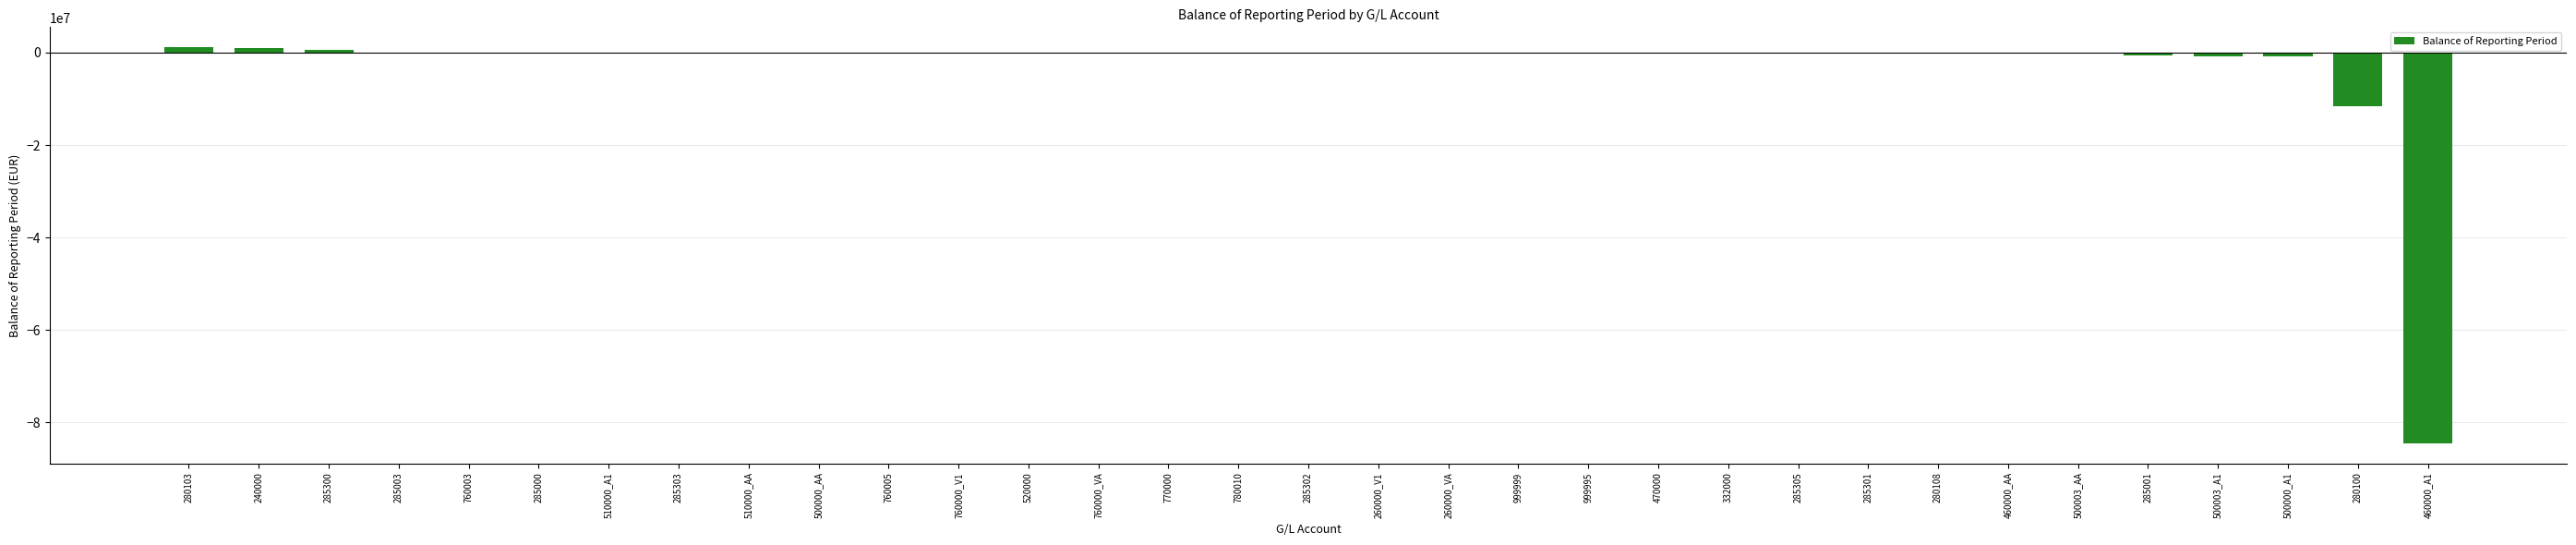

What is the sum of the values at 500000_AA and 760000_VA?

1983.1